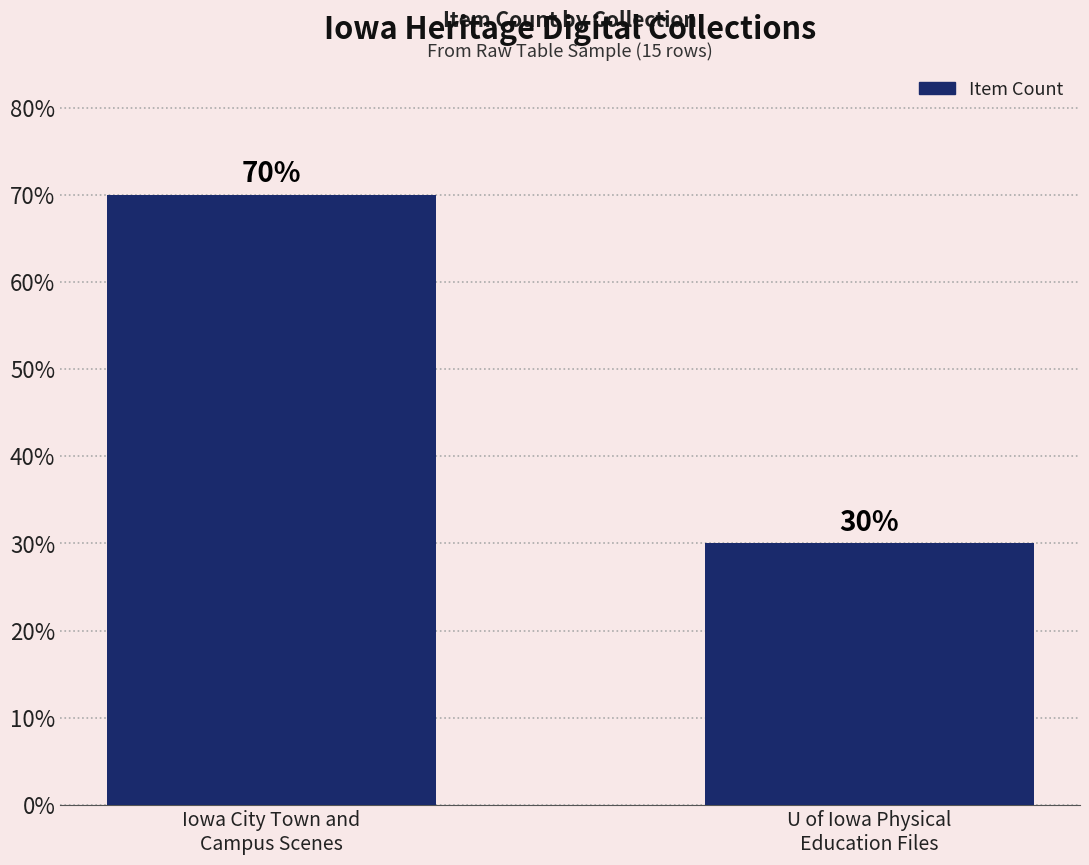

What position from the left is U of Iowa Physical
Education Files?

2